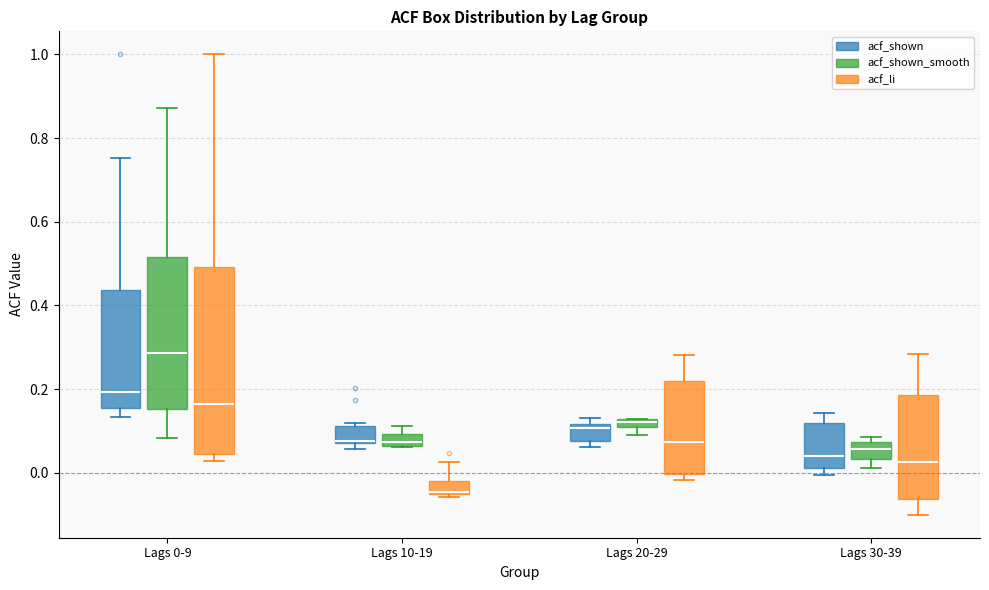

Comparing the boxes themselves (not the whiskers), which one is the tallest?

Lags 0-9 (acf_li)